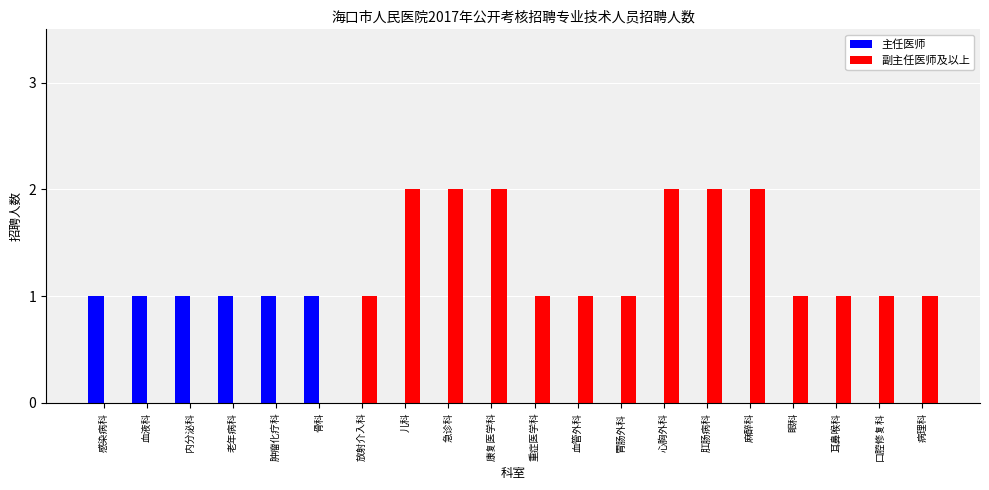

Between 肿瘤化疗科 and 心胸外科, which series saw the biggest shift?

副主任医师及以上